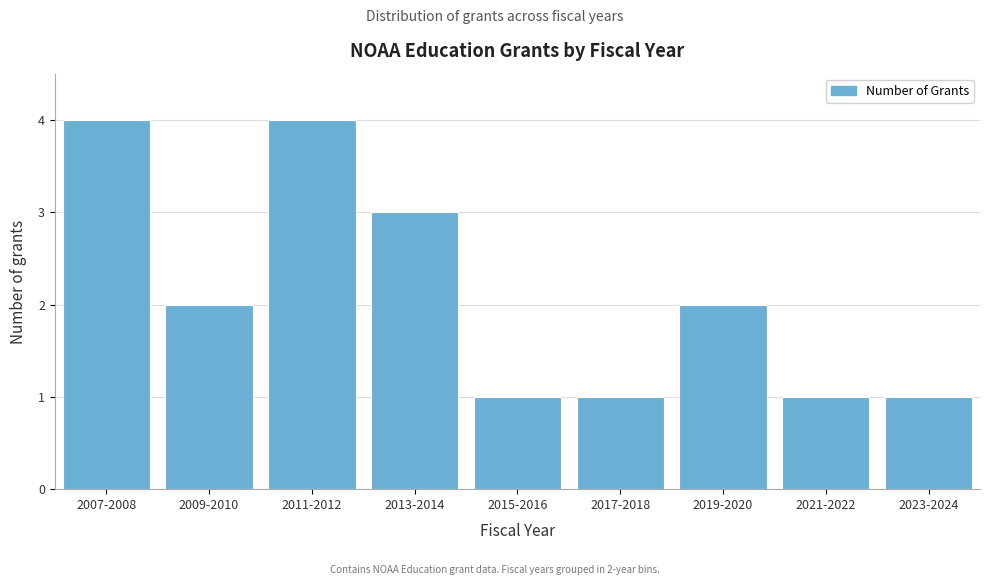

Reading left to right, what are all the values shown in this chart?

4	2	4	3	1	1	2	1	1